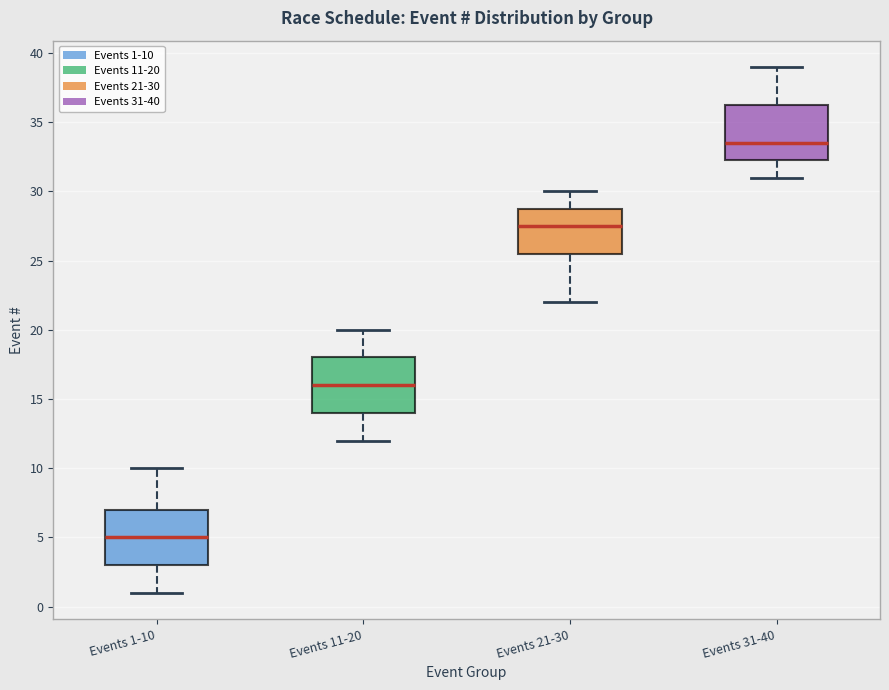

Where does the median line of the box for Events 1-10 sit on the y-axis? The values are not printed on the chart, so give them approximately, as read against the axis.

5.0